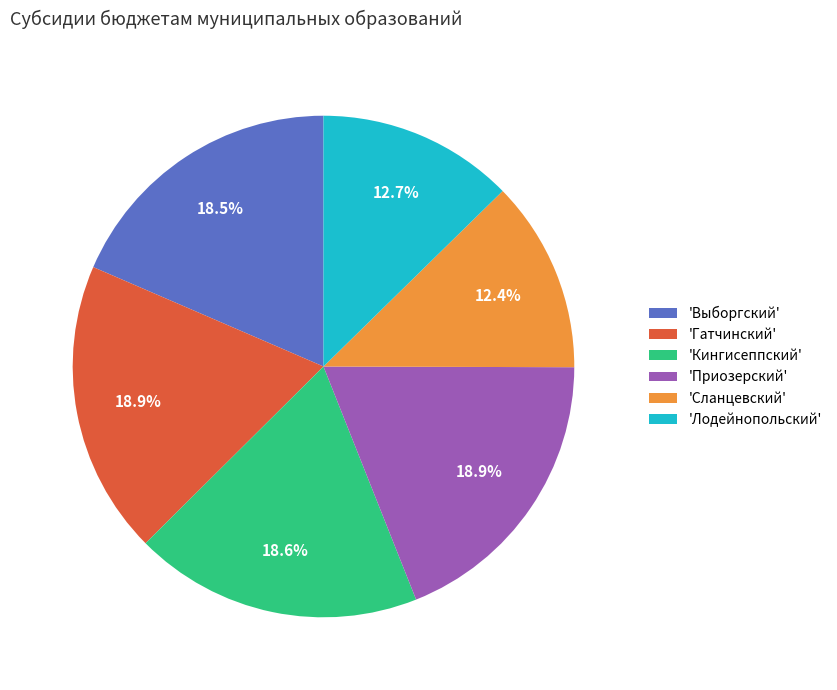

Is there a majority slice in this chart?

No